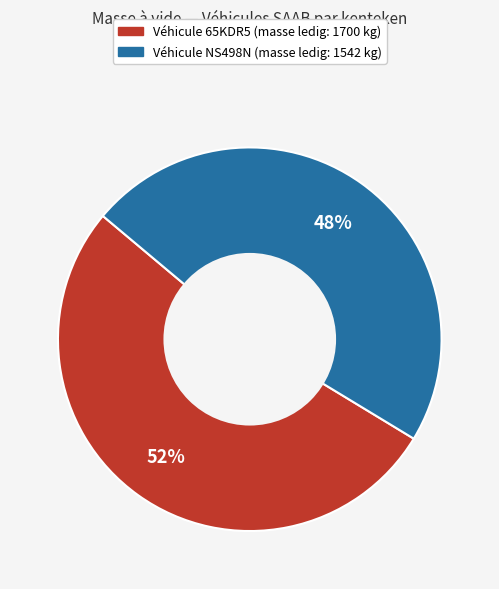

To the nearest percent, what is the average slice percentage?

50%